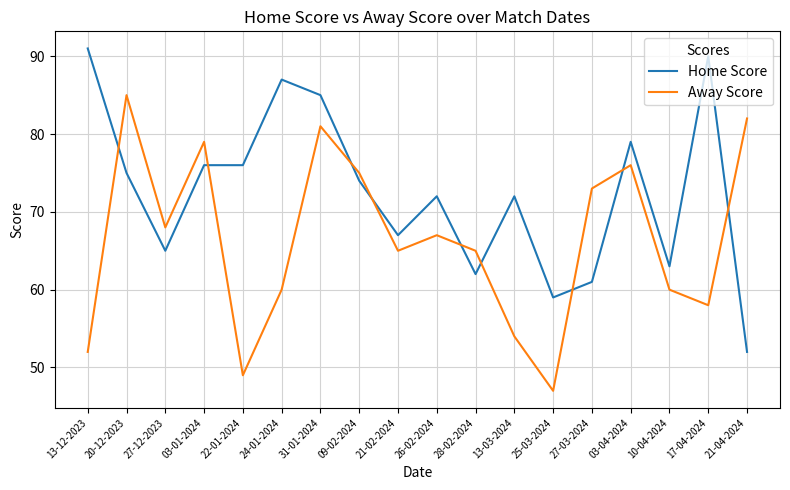

What is the difference between the maximum and minimum values in the Home Score series?

39